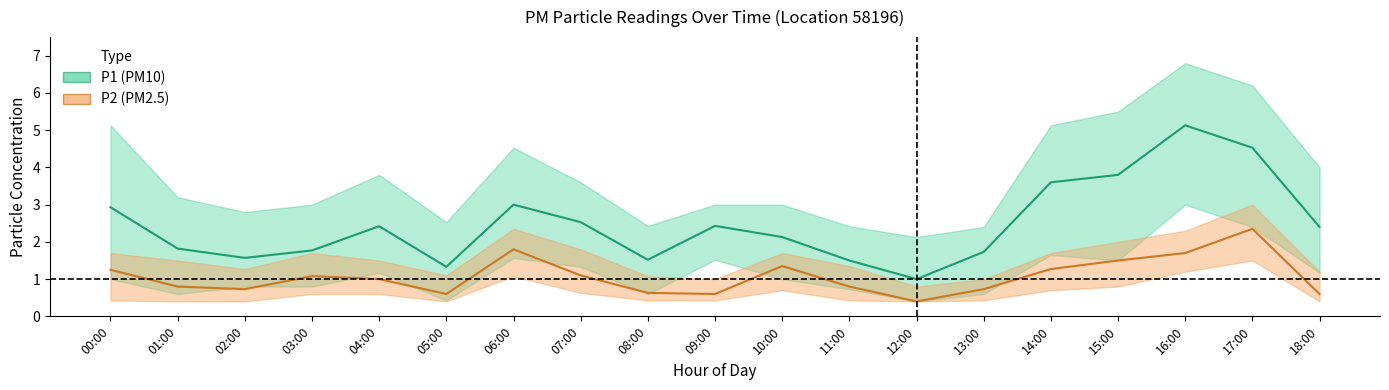

At which category is the sum across all series the highest?

17:00